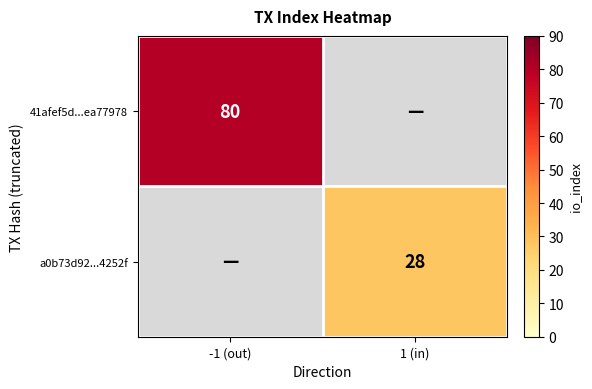

The value of a0b73d92...4252f at 1 (in) is 48. True or false?

False